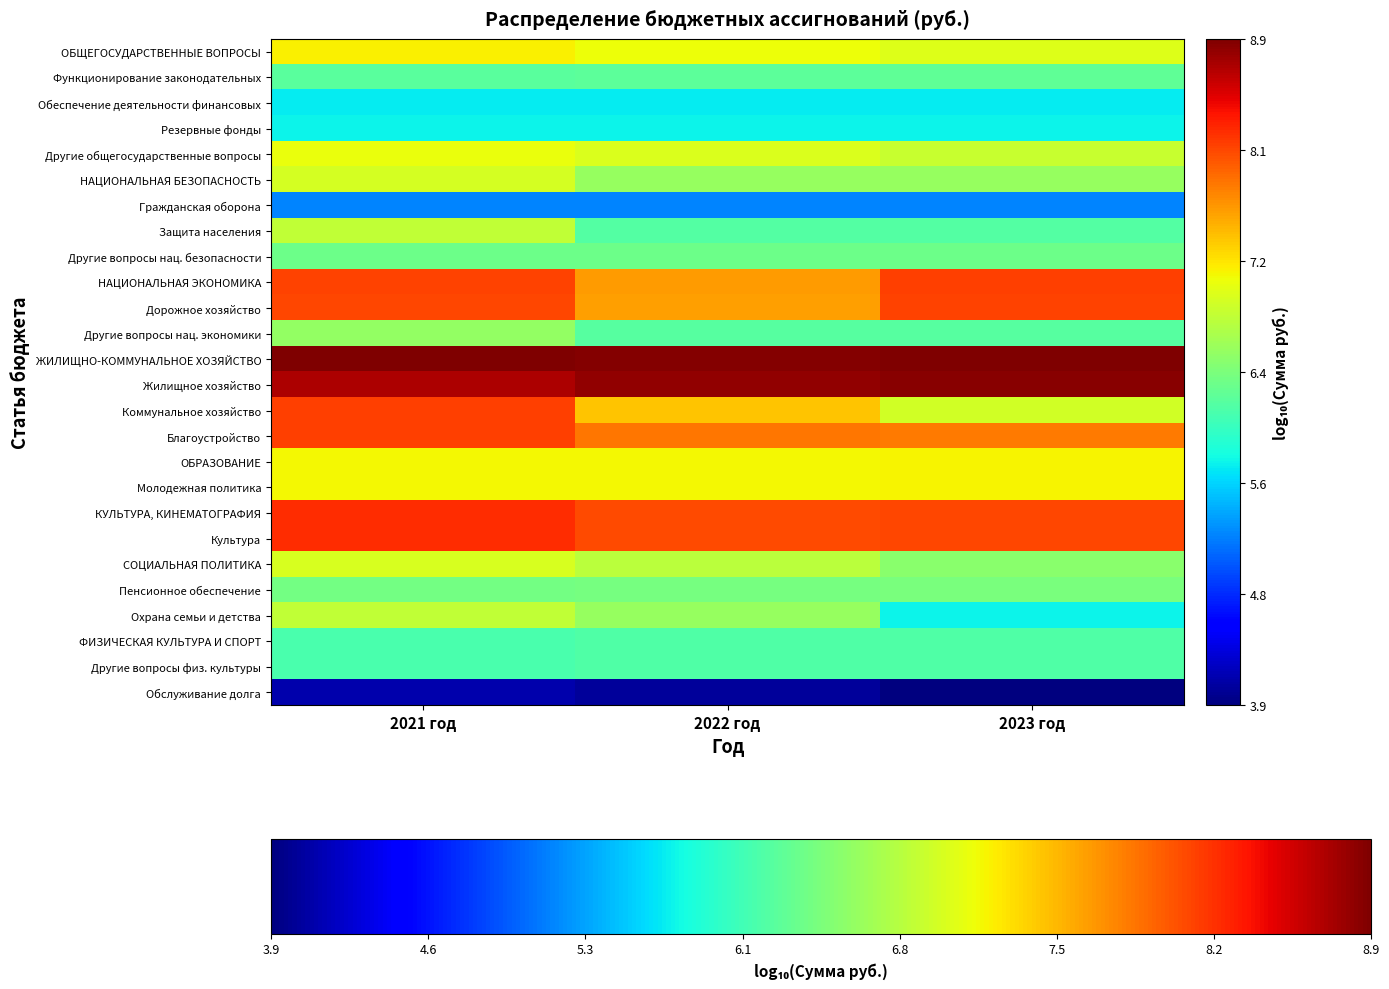

Reading left to right, what are all the values shown in this chart?

ОБЩЕГОСУДАРСТВЕННЫЕ ВОПРОСЫ: 2021 год=7.2	2022 год=7.1	2023 год=7.0
Функционирование законодательных: 2021 год=6.2	2022 год=6.2	2023 год=6.2
Обеспечение деятельности финансовых: 2021 год=5.7	2022 год=5.7	2023 год=5.7
Резервные фонды: 2021 год=5.7	2022 год=5.7	2023 год=5.7
Другие общегосударственные вопросы: 2021 год=7.1	2022 год=7.0	2023 год=6.9
НАЦИОНАЛЬНАЯ БЕЗОПАСНОСТЬ: 2021 год=7.0	2022 год=6.6	2023 год=6.6
Гражданская оборона: 2021 год=5.2	2022 год=5.2	2023 год=5.2
Защита населения: 2021 год=6.8	2022 год=6.2	2023 год=6.2
Другие вопросы нац. безопасности: 2021 год=6.3	2022 год=6.3	2023 год=6.3
НАЦИОНАЛЬНАЯ ЭКОНОМИКА: 2021 год=8.1	2022 год=7.6	2023 год=8.1
Дорожное хозяйство: 2021 год=8.1	2022 год=7.6	2023 год=8.1
Другие вопросы нац. экономики: 2021 год=6.6	2022 год=6.2	2023 год=6.2
ЖИЛИЩНО-КОММУНАЛЬНОЕ ХОЗЯЙСТВО: 2021 год=8.9	2022 год=8.9	2023 год=8.9
Жилищное хозяйство: 2021 год=8.7	2022 год=8.8	2023 год=8.8
Коммунальное хозяйство: 2021 год=8.1	2022 год=7.4	2023 год=6.9
Благоустройство: 2021 год=8.1	2022 год=7.8	2023 год=7.8
ОБРАЗОВАНИЕ: 2021 год=7.1	2022 год=7.1	2023 год=7.2
Молодежная политика: 2021 год=7.1	2022 год=7.1	2023 год=7.2
КУЛЬТУРА, КИНЕМАТОГРАФИЯ: 2021 год=8.2	2022 год=8.0	2023 год=8.1
Культура: 2021 год=8.2	2022 год=8.0	2023 год=8.1
СОЦИАЛЬНАЯ ПОЛИТИКА: 2021 год=7.0	2022 год=6.8	2023 год=6.5
Пенсионное обеспечение: 2021 год=6.4	2022 год=6.4	2023 год=6.4
Охрана семьи и детства: 2021 год=6.8	2022 год=6.6	2023 год=5.7
ФИЗИЧЕСКАЯ КУЛЬТУРА И СПОРТ: 2021 год=6.1	2022 год=6.2	2023 год=6.2
Другие вопросы физ. культуры: 2021 год=6.1	2022 год=6.2	2023 год=6.2
Обслуживание долга: 2021 год=4.1	2022 год=4.1	2023 год=3.9